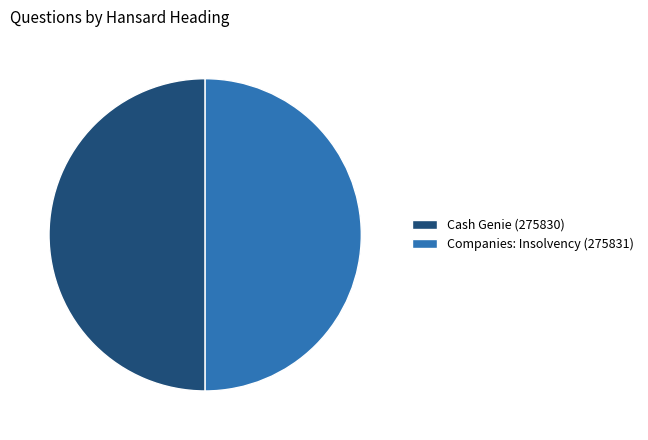

Is the sum of Cash Genie (275830) and Companies: Insolvency (275831) greater than half?

Yes